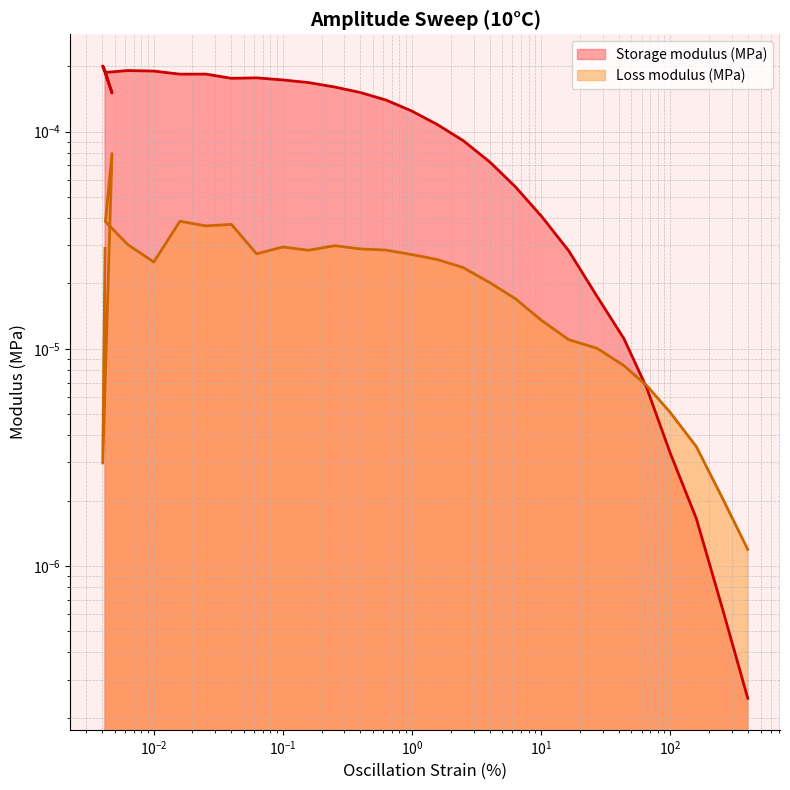

At which category is the sum across all series the highest?

0.00477077